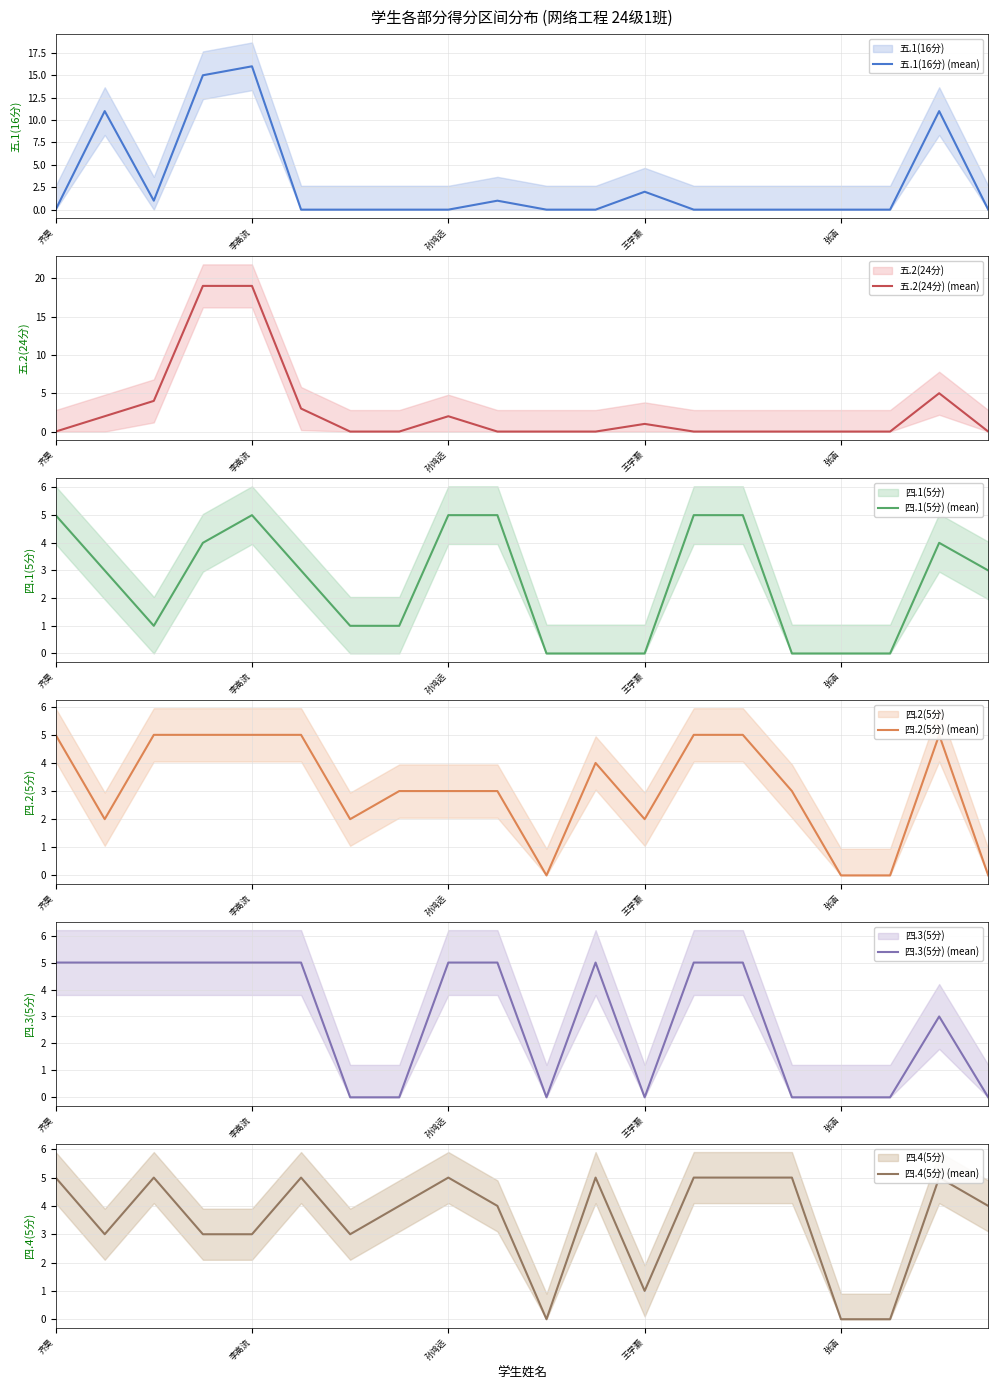

How many intersections are there between 四.1(5分) (mean) and 四.3(5分) (mean)?

1